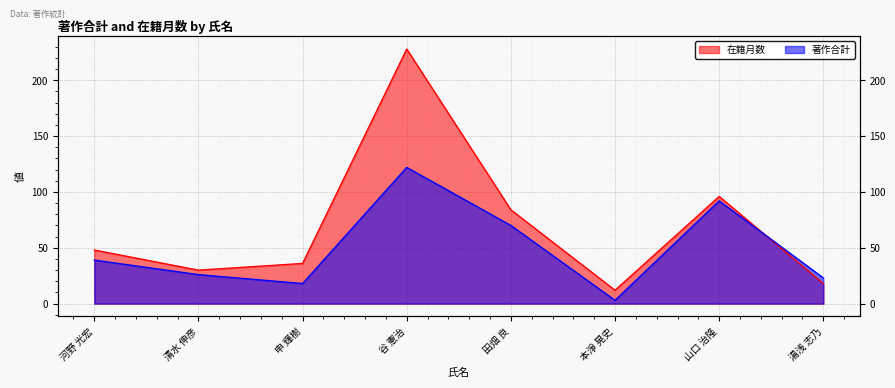

Rank the series by their average value, from highest to lowest.

在籍月数, 著作合計